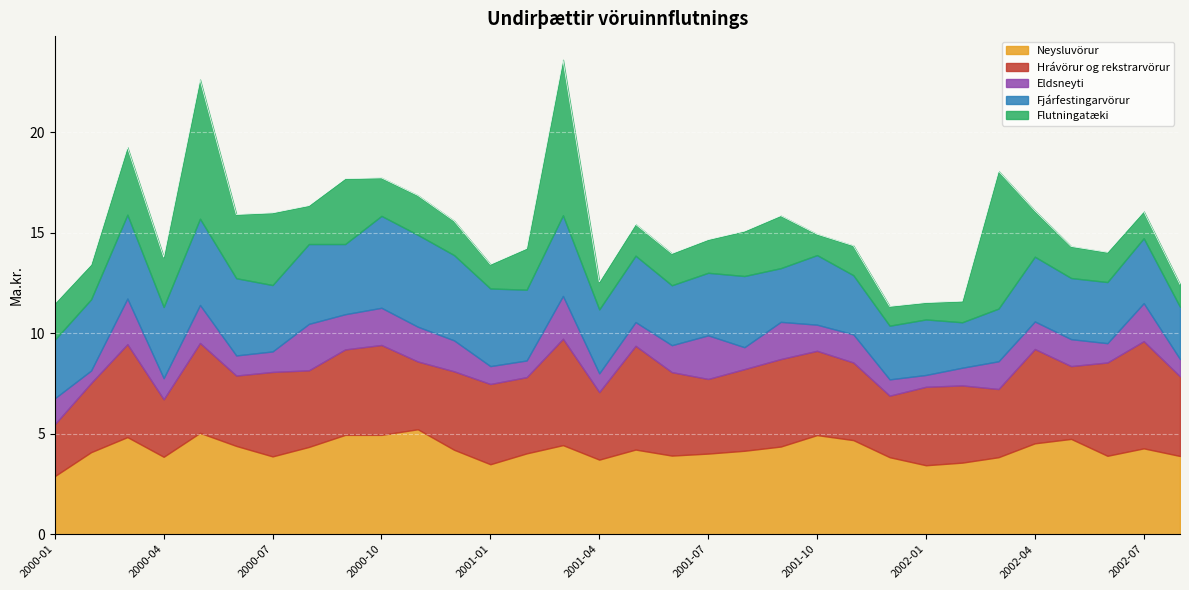

What is the difference between the Neysluvörur values at 2002-02 and 2000-06?

0.8